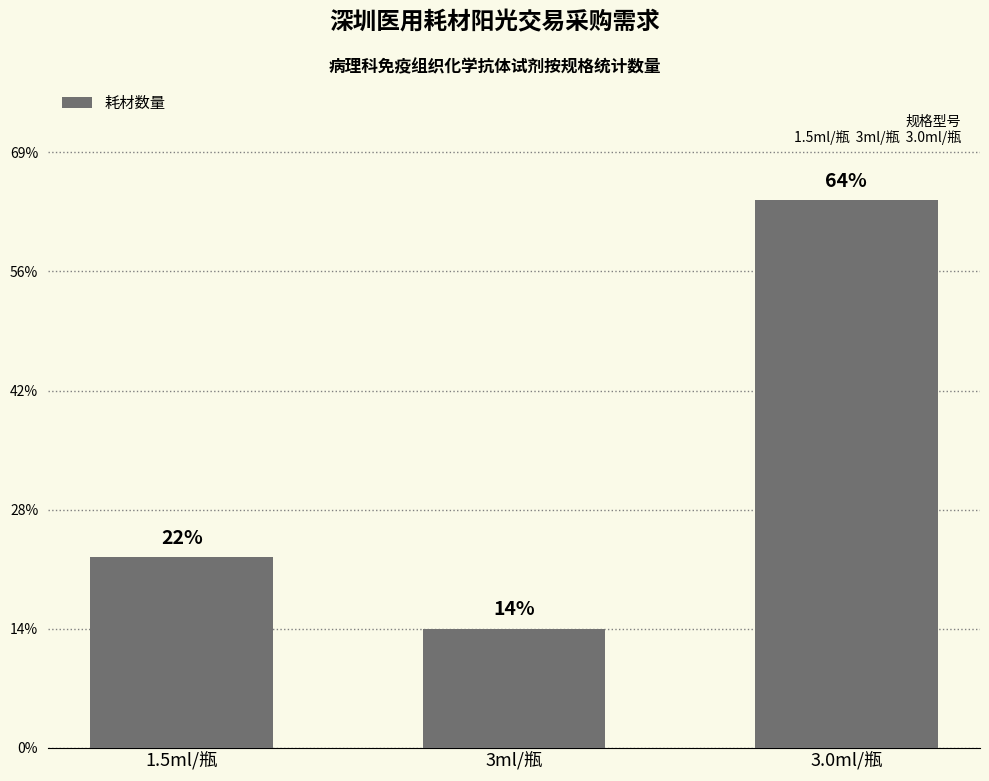

Does the chart contain any negative values?

No